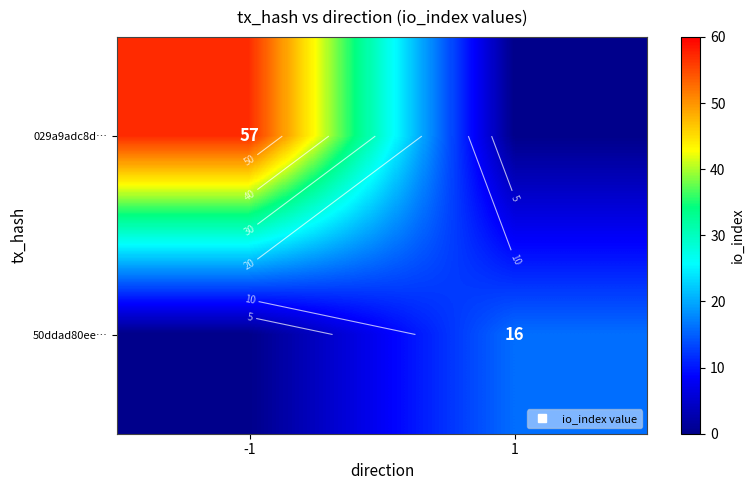

What is the average value of the 029a9adc8d… series?

28